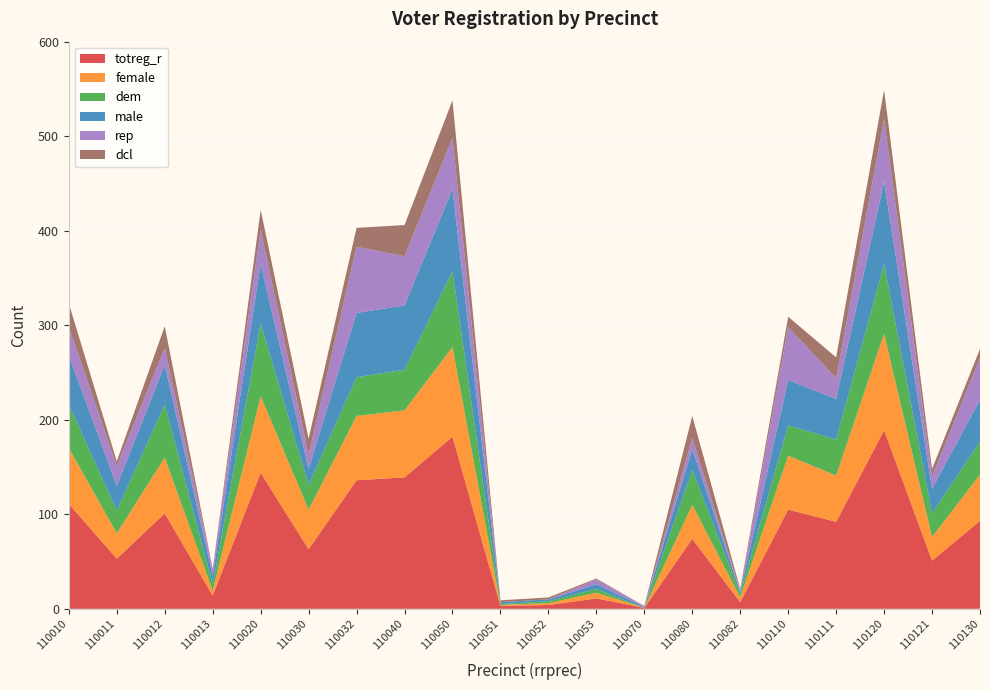

Reading right to left, list all the values displayed in this chart.

totreg_r: 93	51	189	92	105	7	74	1	11	4	3	182	139	136	63	144	14	101	53	111
female: 49	25	102	49	57	5	36	0	6	2	1	95	71	68	42	81	5	59	27	59
dem: 35	25	74	38	32	4	37	0	4	2	1	80	43	41	26	77	7	56	24	46
male: 44	26	87	43	48	2	22	1	5	2	2	87	68	68	17	63	9	42	26	52
rep: 44	13	66	22	56	1	12	1	5	0	0	54	52	70	15	36	7	18	21	30
dcl: 10	8	31	22	11	2	23	0	1	2	2	40	33	20	17	21	0	23	5	25